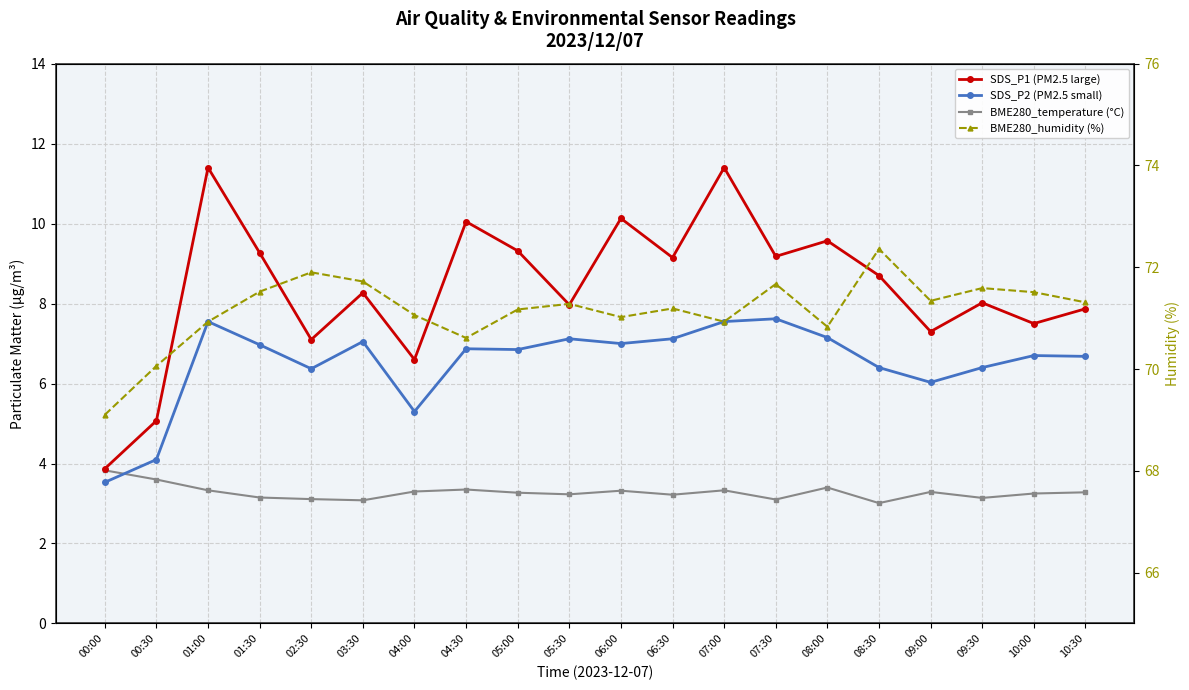

How many lines are shown in the chart?

4